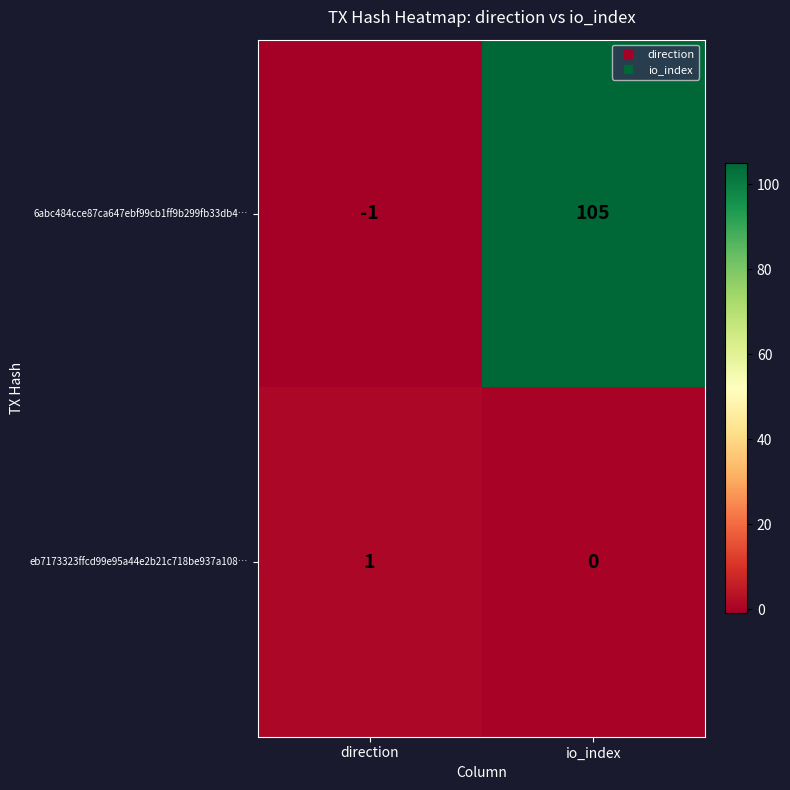

Rank the series at io_index from highest to lowest value.

6abc484cce87ca647ebf99cb1ff9b299fb33db4…, eb7173323ffcd99e95a44e2b21c718be937a108…